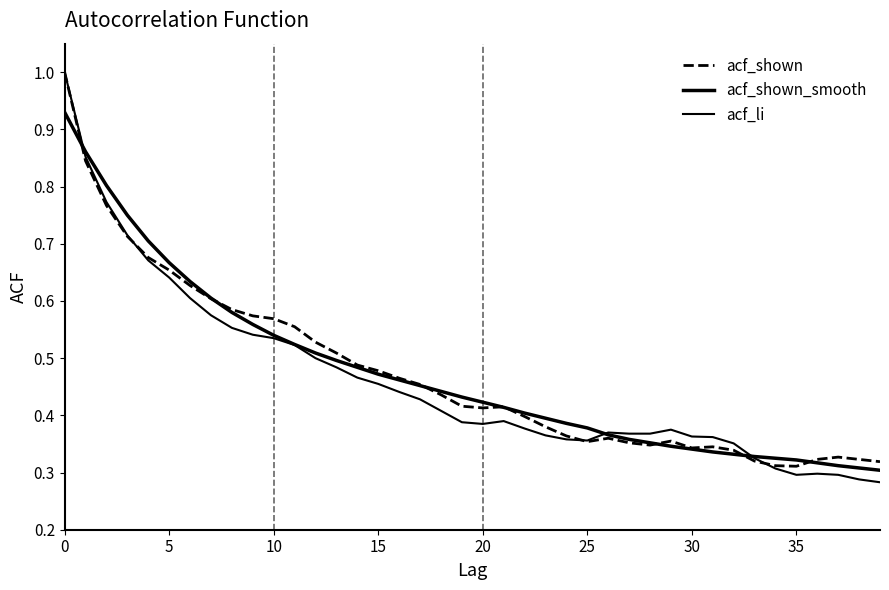

How many lines are shown in the chart?

3